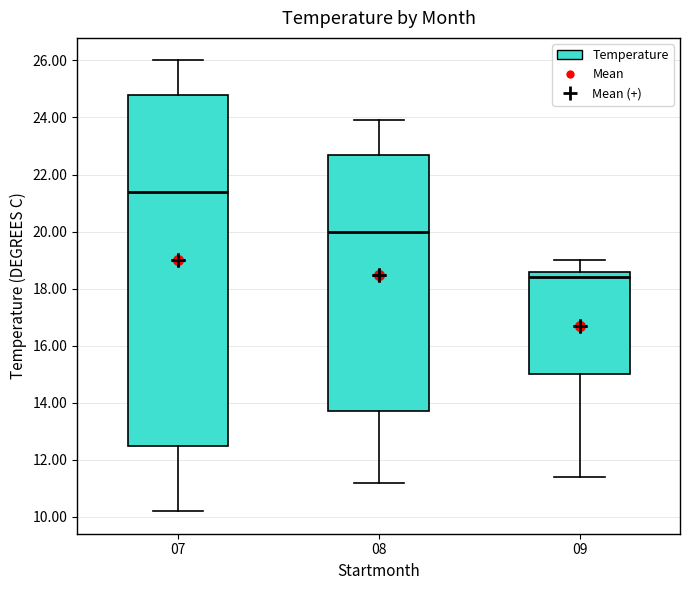

Where is the upper edge of the box at x = 08 on the y-axis? The values are not printed on the chart, so give them approximately, as read against the axis.

22.8